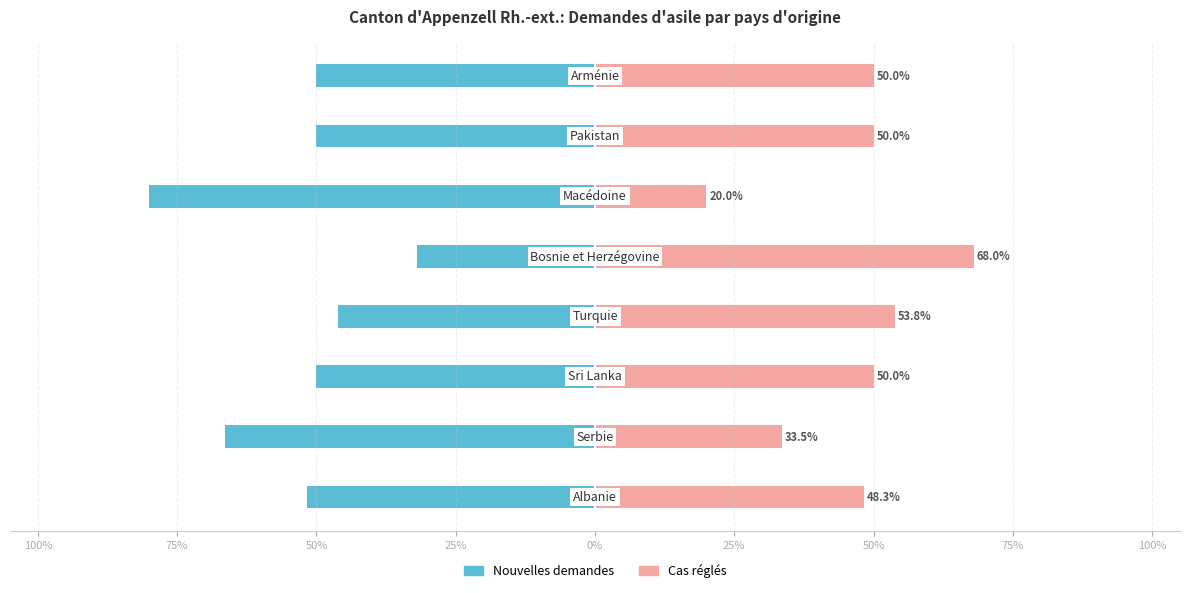

Reading left to right, list all the values displayed in this chart.

Nouvelles demandes: -51.7	-66.5	-50.0	-46.2	-32.0	-80.0	-50.0	-50.0
Cas réglés: 48.3	33.5	50.0	53.8	68.0	20.0	50.0	50.0